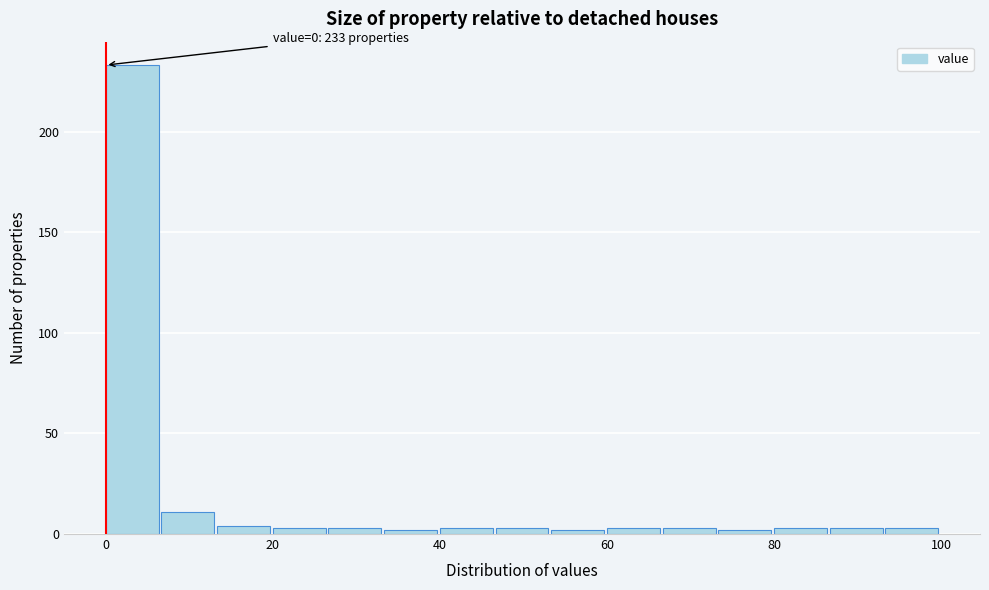

Around what value on the x-axis is the tallest bar? Give the approximate position of its centre, as read against the axis.

4